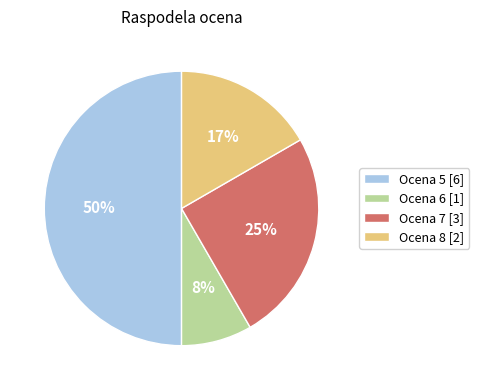

What is the largest slice in the pie chart?

Ocena 5 [6]